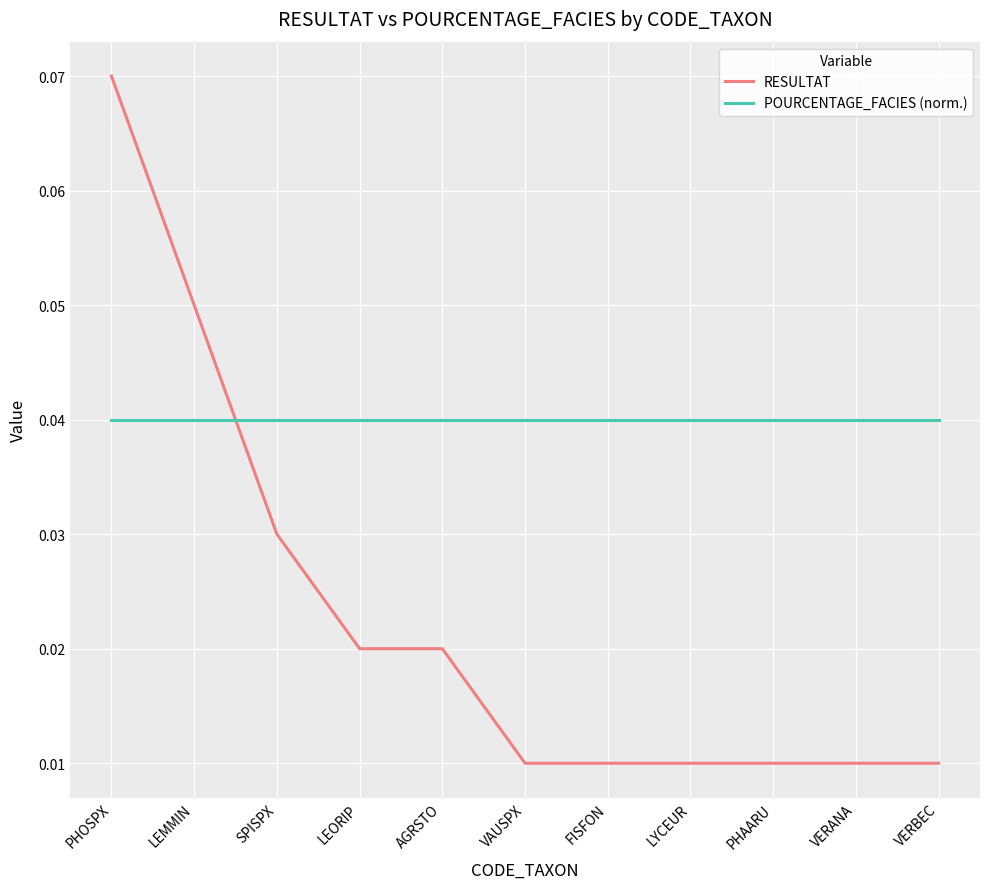

At how many categories does at least one series exceed 0?

11